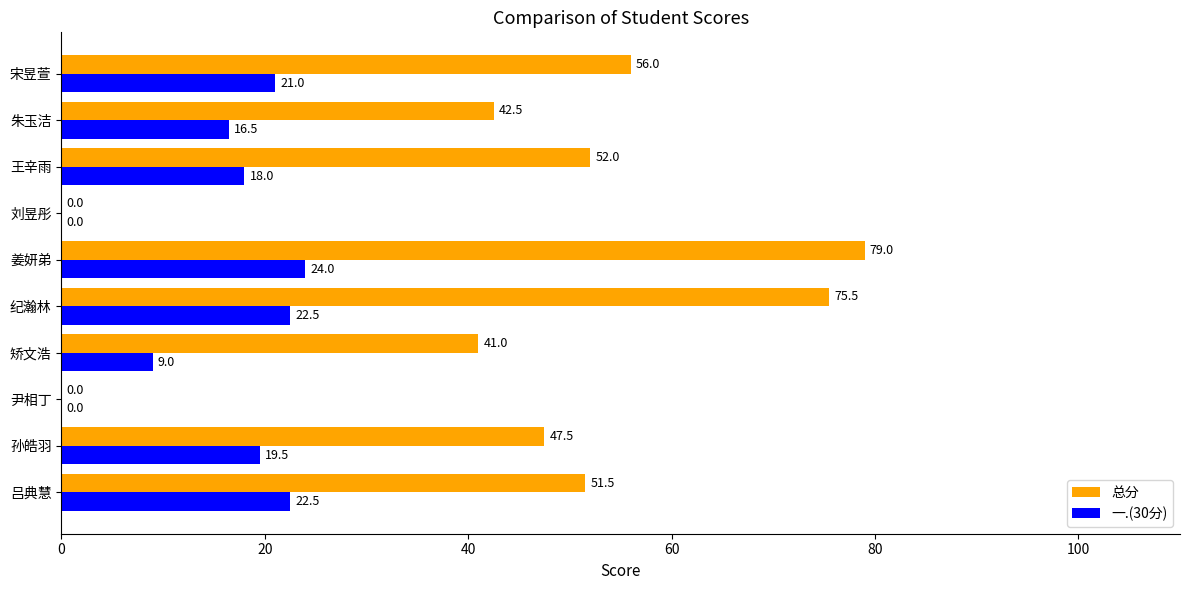

What is the sum of all 总分 values?

445.0